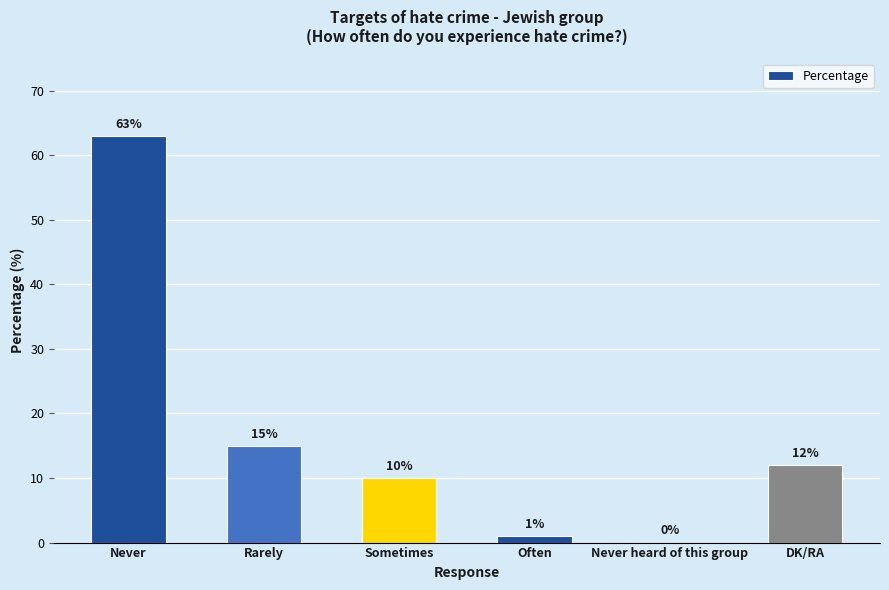

Approximately how many times larger is the value at DK/RA compared to Sometimes?

1.2